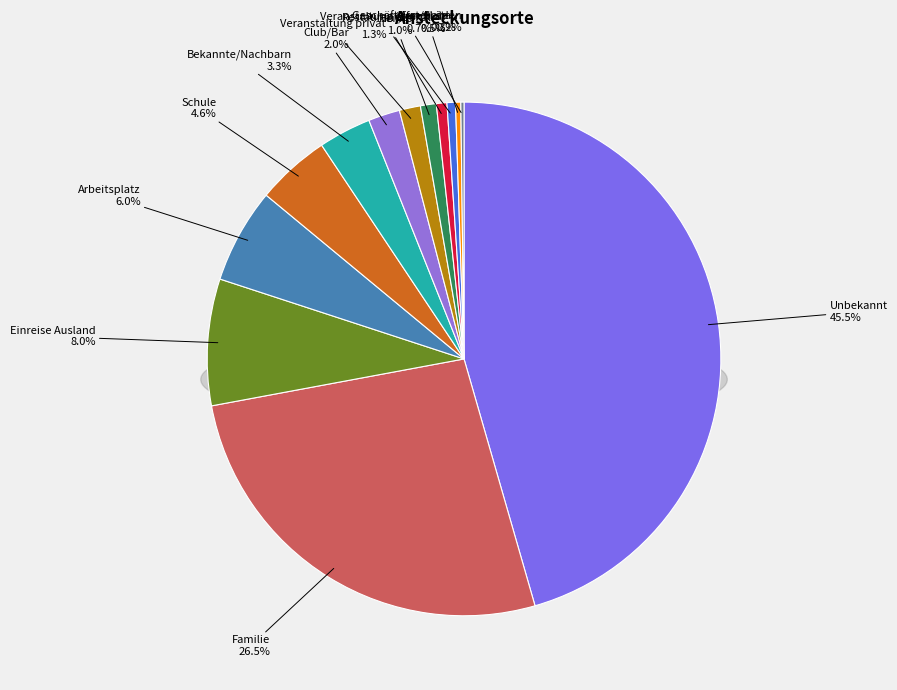

Which category has the smallest portion of the pie?

Geschäfte und Läden